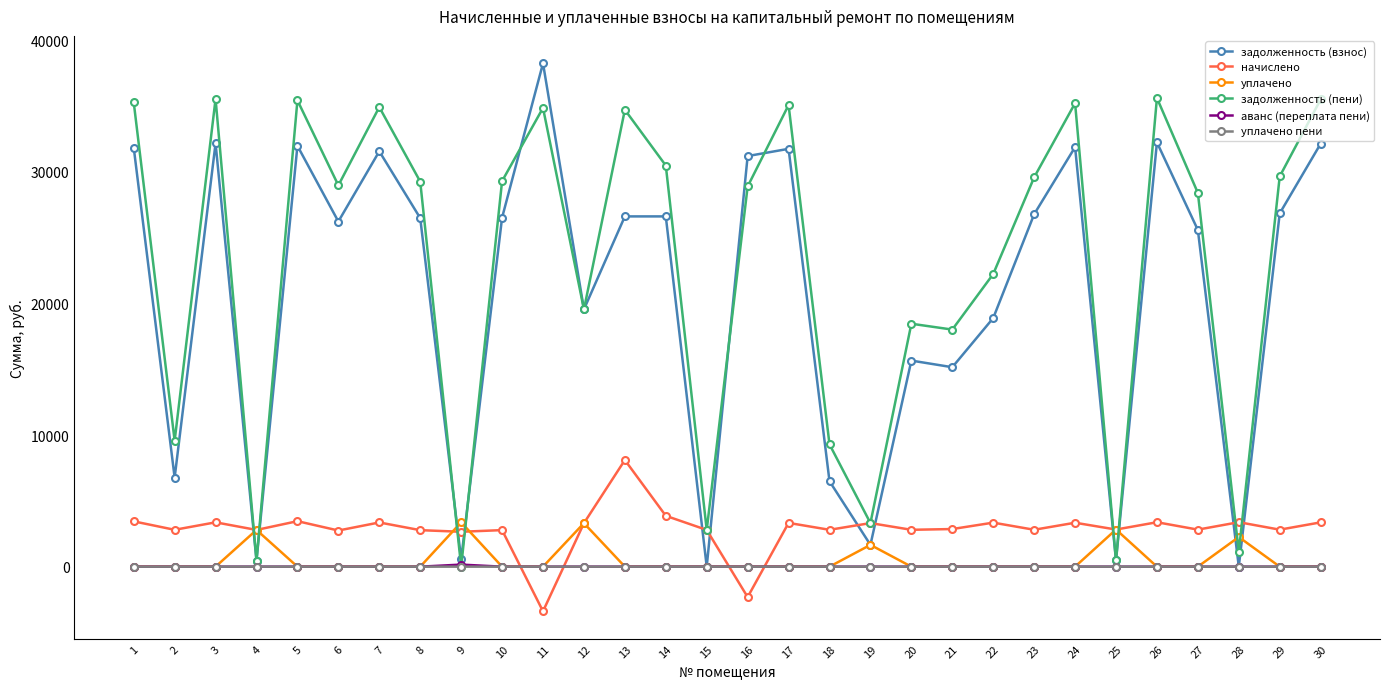

The value of задолженность (взнос) at 20 is 24146.9. True or false?

False